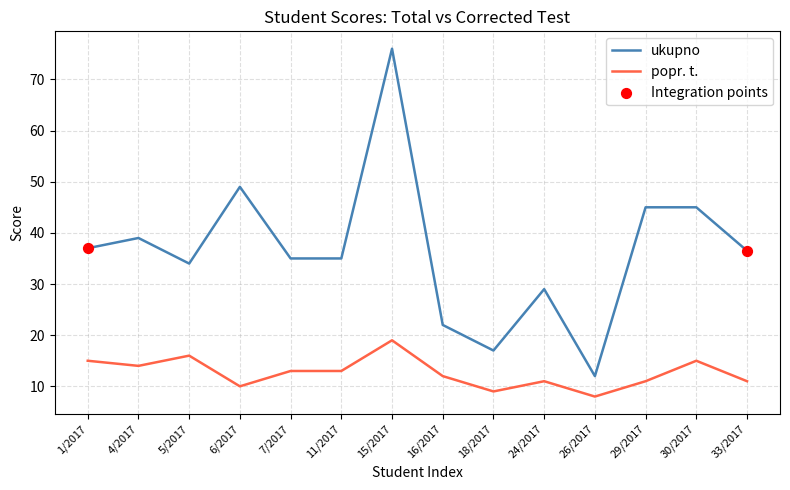

What is the spread (max minus min) of values at 24/2017?

18.0